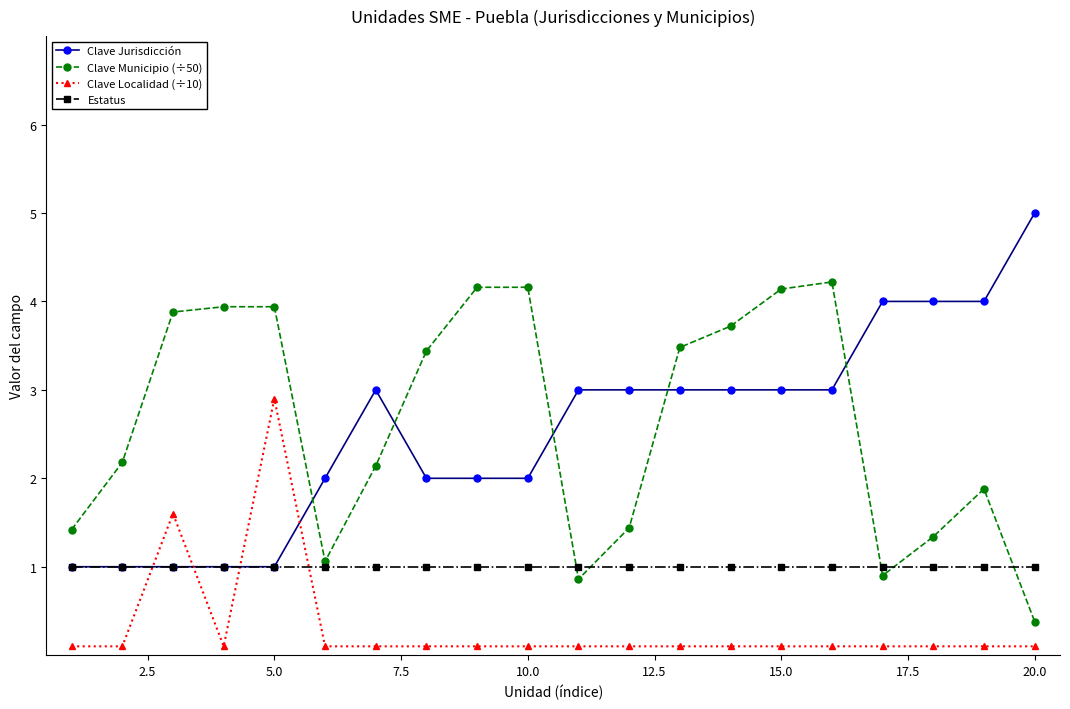

What is the maximum value shown in the chart?

5.0